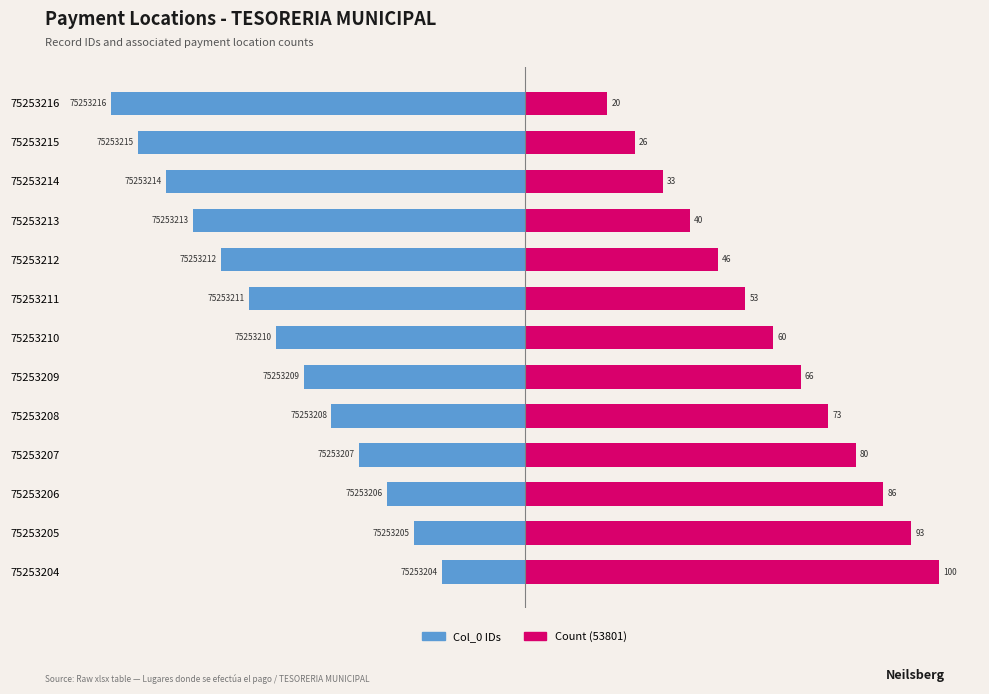

Which has a higher value, 75253211 or 75253216?

75253211